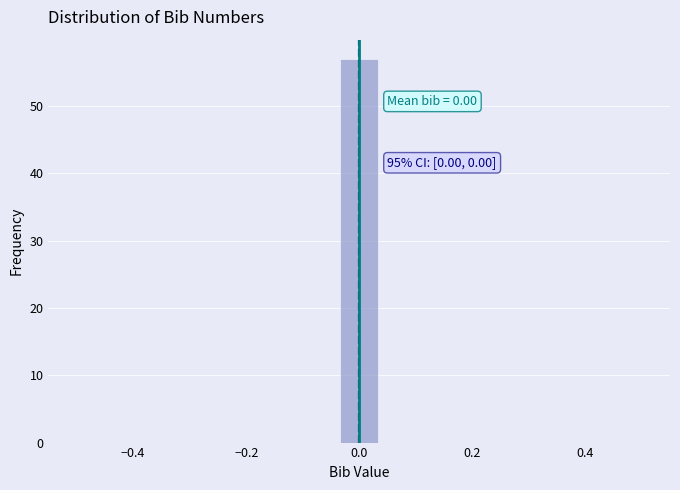

Around what value on the x-axis is the tallest bar? Give the approximate position of its centre, as read against the axis.

0.00